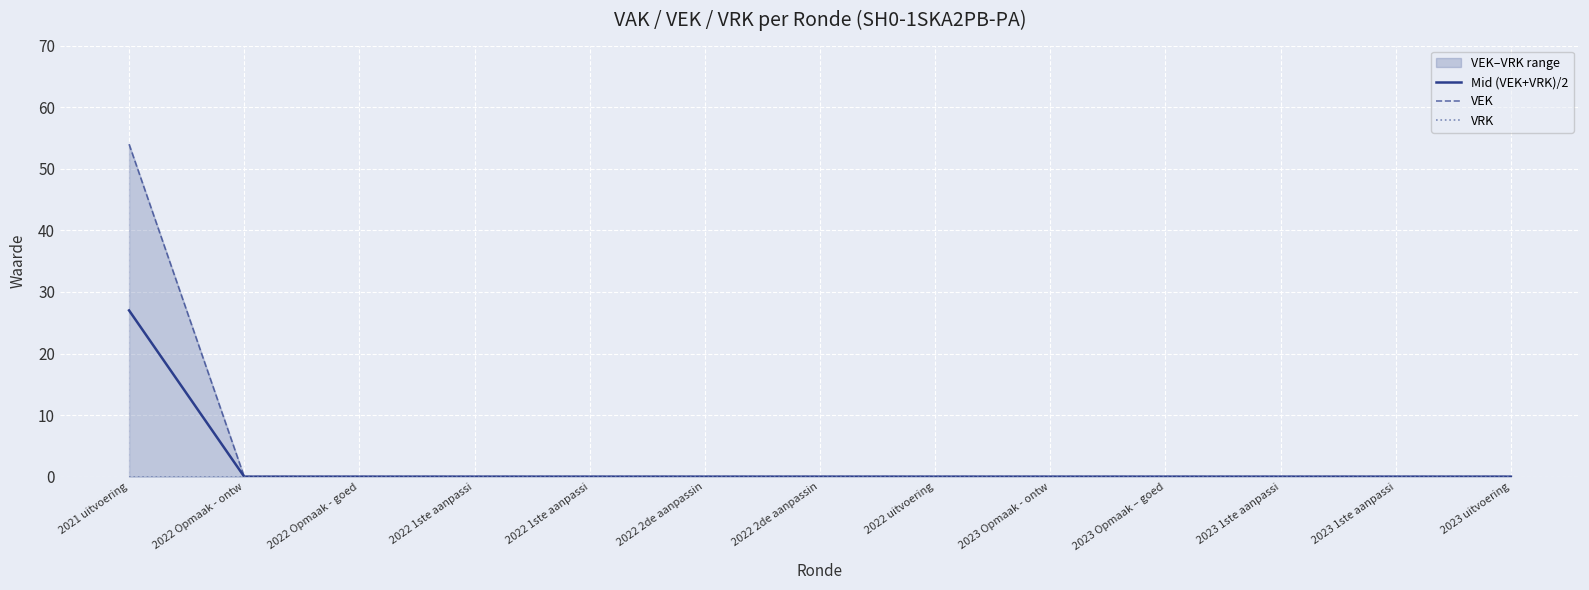

Where is VEK nearest to the value 27?

2021 uitvoering